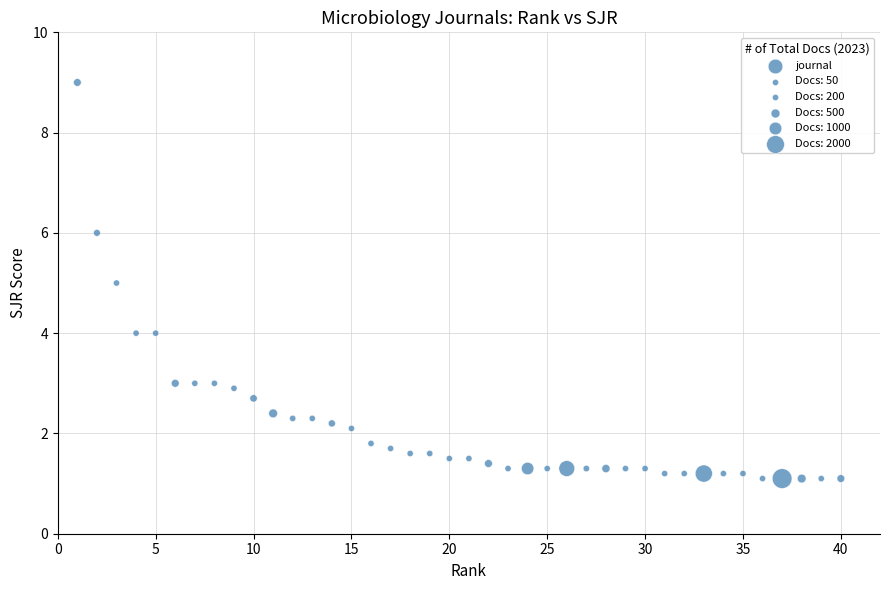

What is the range of Y values (max minus min)?

7.9